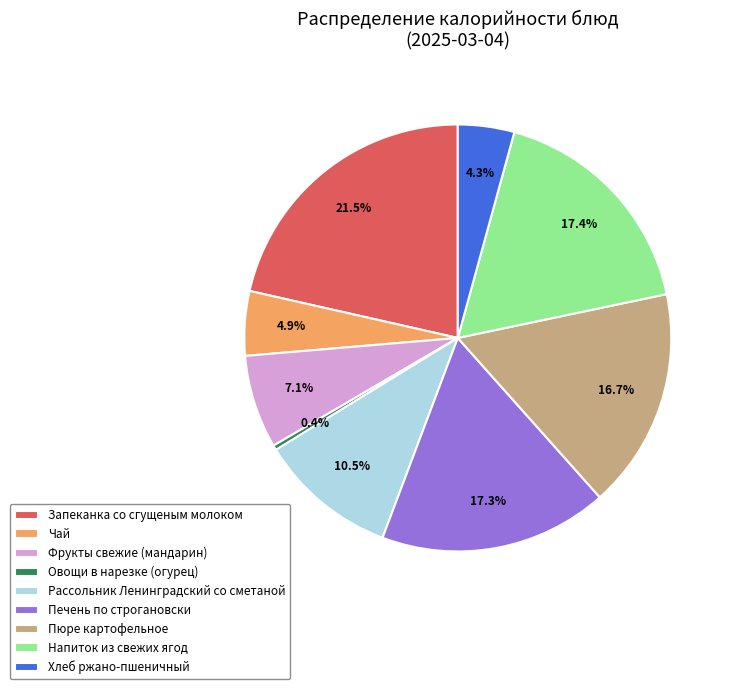

To the nearest percent, what is the difference between the Чай and Пюре картофельное slice percentages?

12%